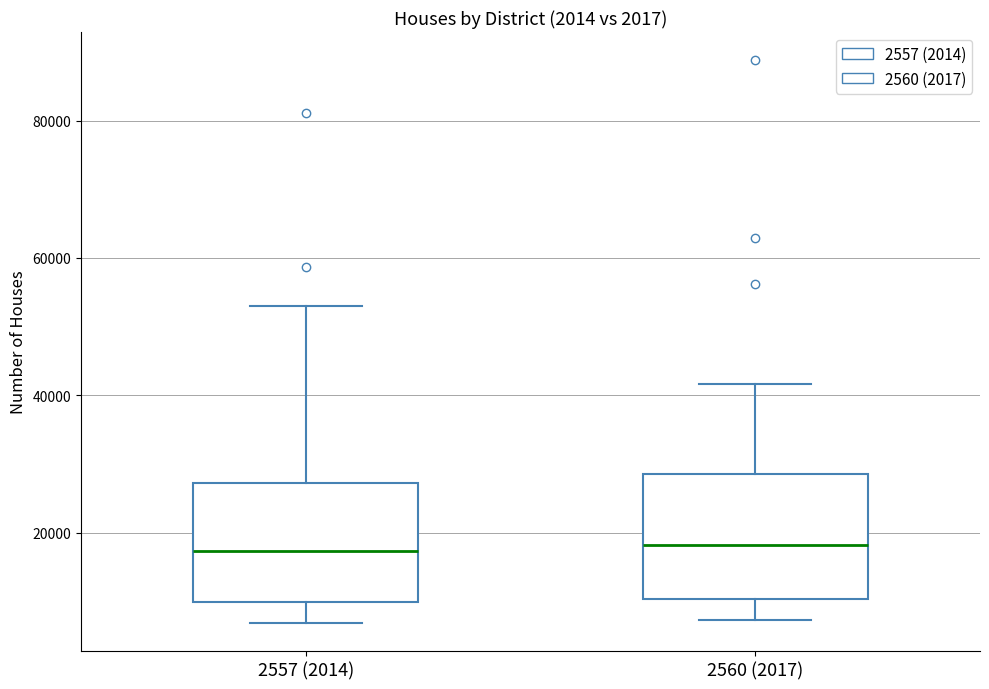

Reading left to right, read every box against the y-axis: the position of its median line, the range the box covers, and the ends of its whiskers. The values are not printed on the chart, so give them approximately, as read against the axis.

2557 (2014): median 18000, box 10000 to 28000, whiskers 6000 to 54000
2560 (2017): median 18000, box 10000 to 28000, whiskers 8000 to 42000